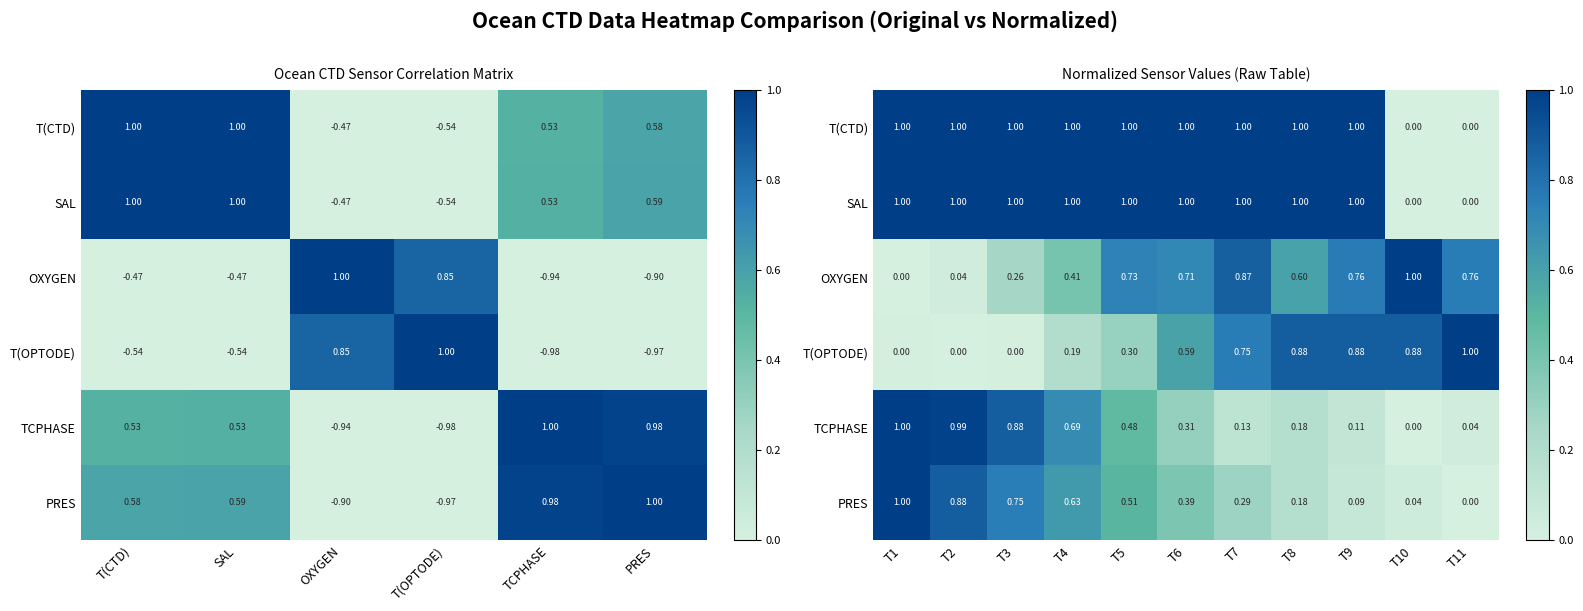

Is it true that T(OPTODE) equals 0.1 at T4?

False